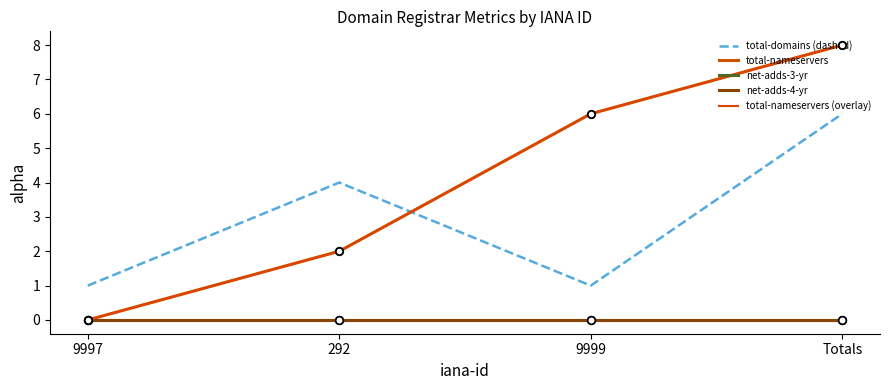

At which category is the sum across all series the highest?

Totals